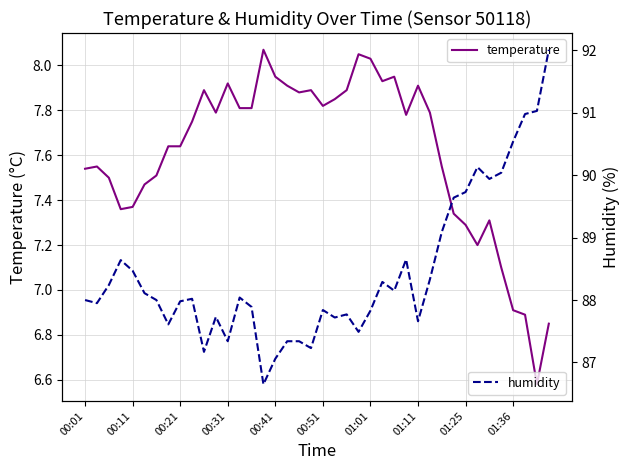

What are all the series names shown in the legend?

temperature, humidity